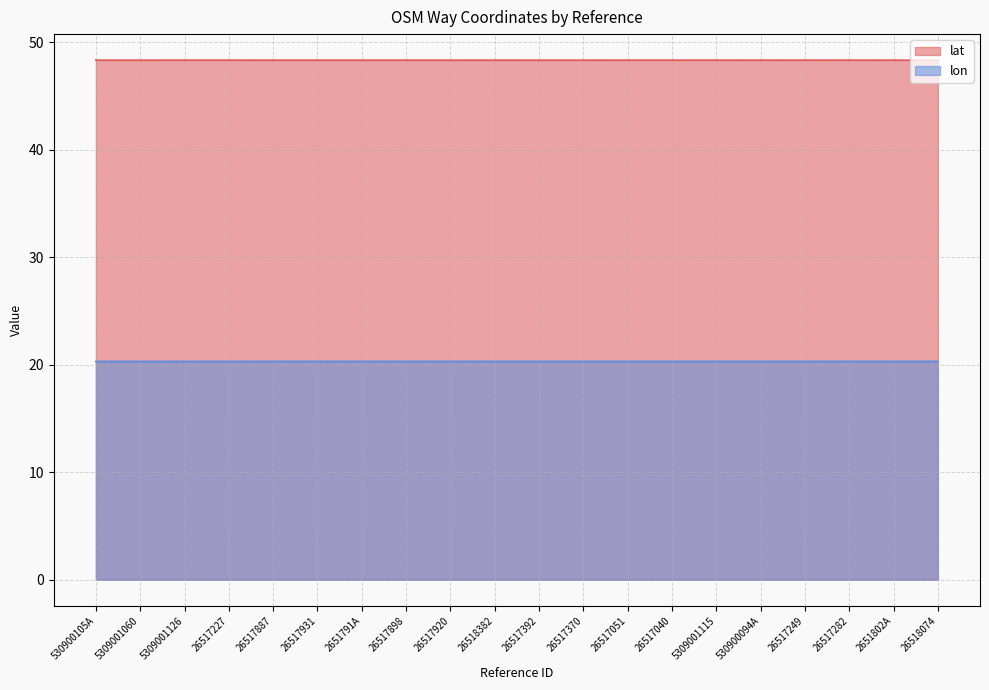

How many lon values are between 20 and 21?

20